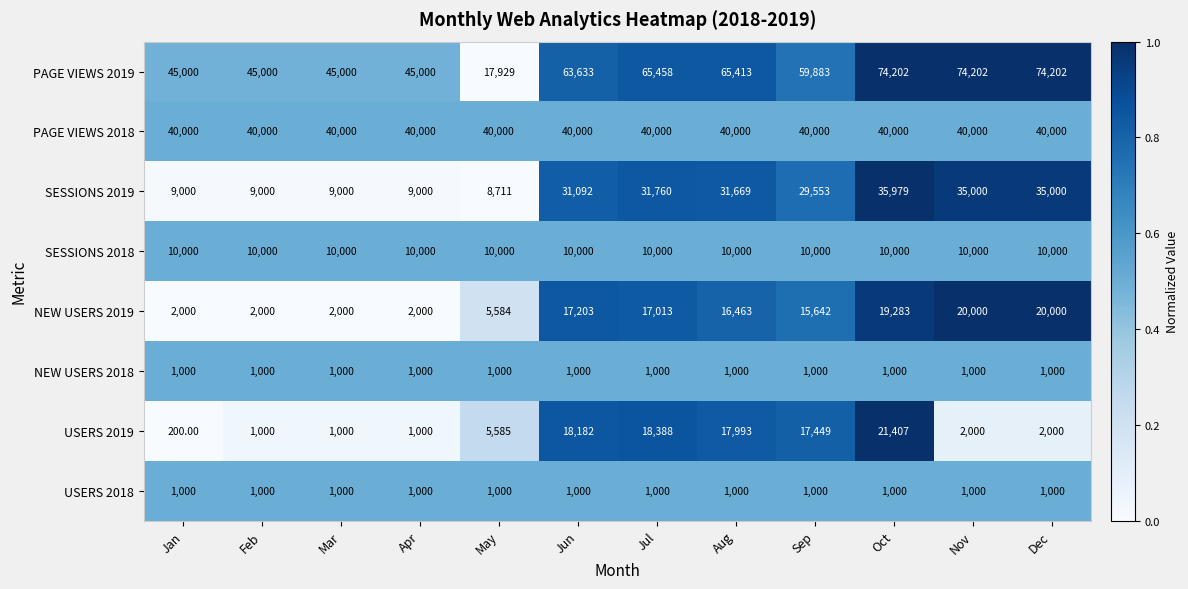

Between Apr and Dec, which series saw the biggest shift?

PAGE VIEWS 2019